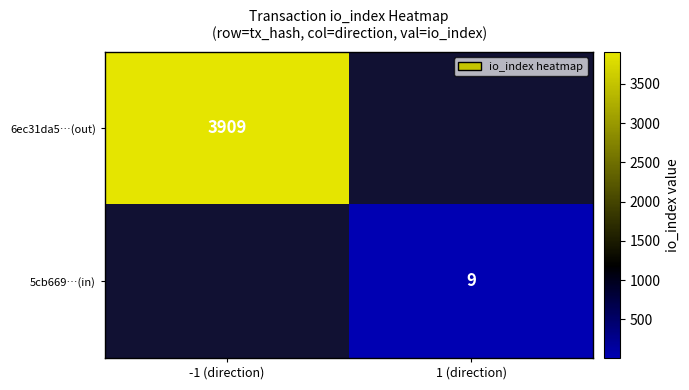

Is it true that 5cb669…(in) equals 14 at 1 (direction)?

False